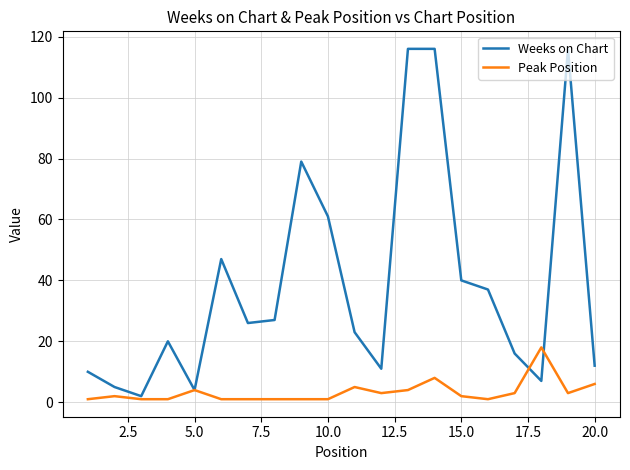

Which series has the largest total across all categories?

Weeks on Chart